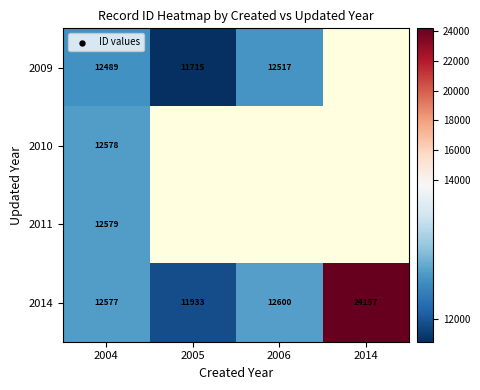

At which label is 2014 closest to 18045?

2006